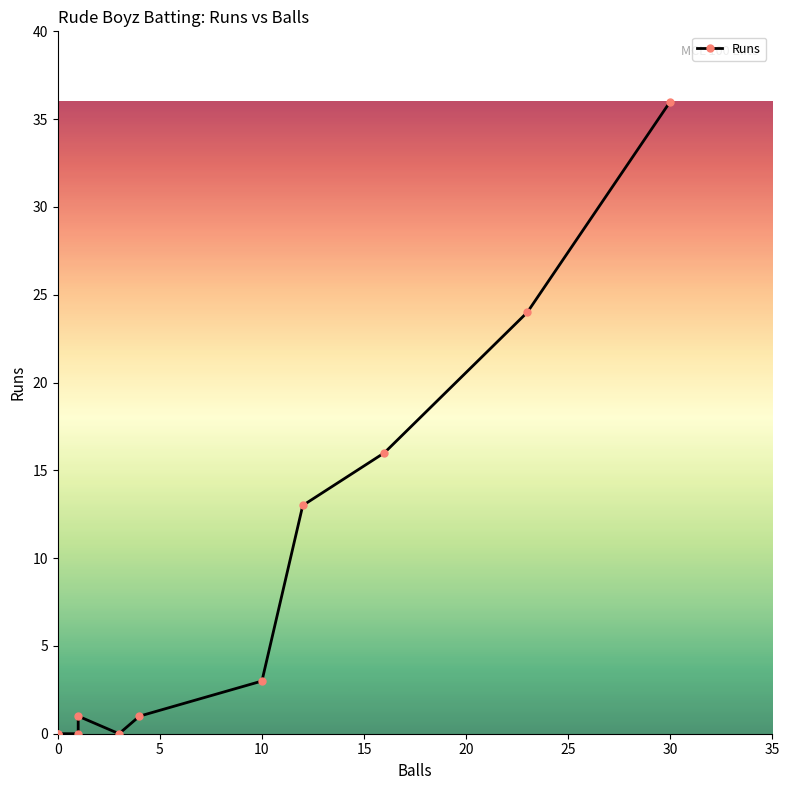

How many points are lower than both their immediate neighbors (excluding endpoints)?

1